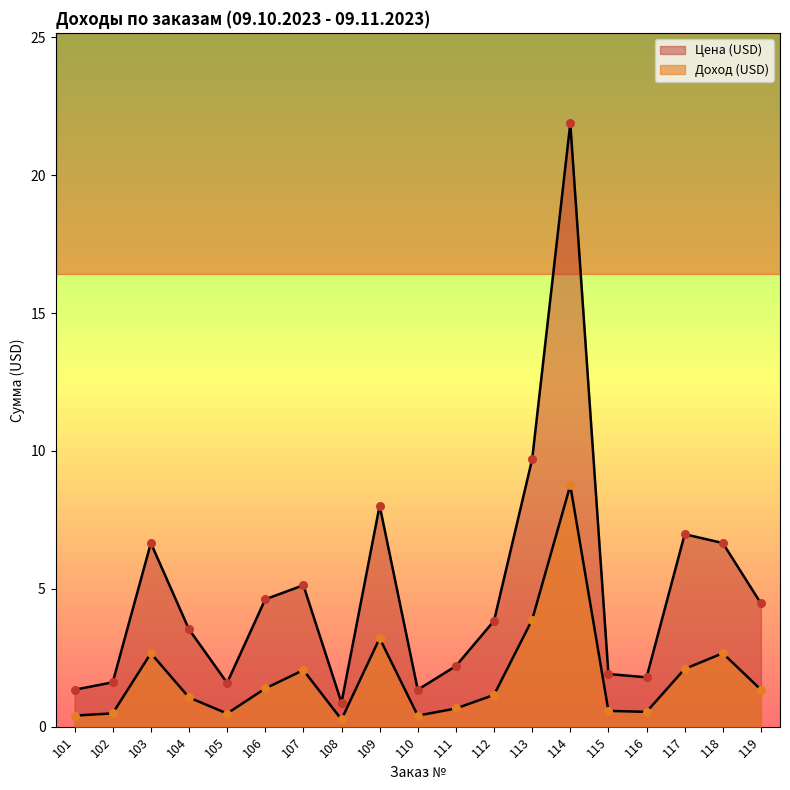

Is the value of Цена (USD) at 109 greater than the value of Доход (USD) at 106?

Yes